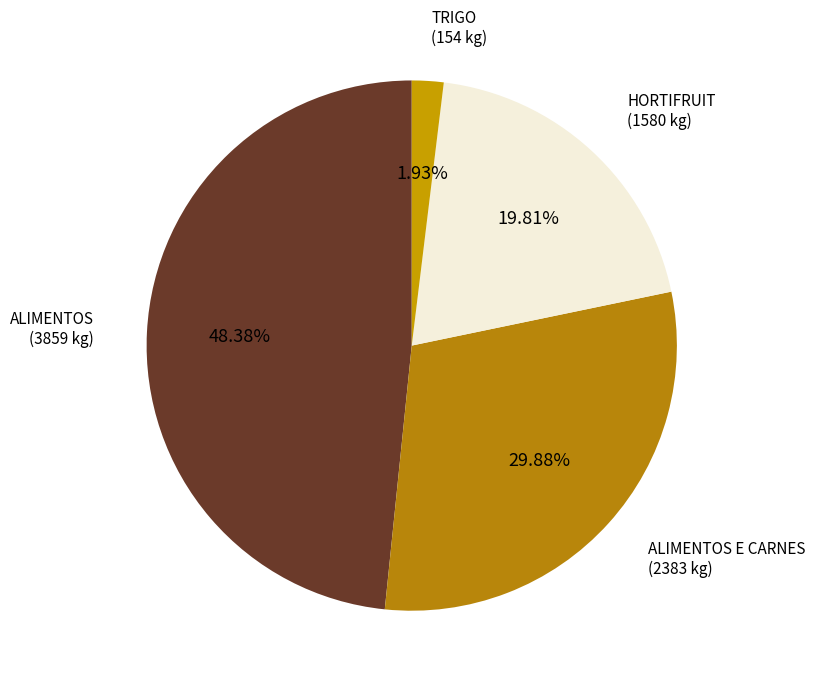

Which category has the biggest portion of the pie?

ALIMENTOS